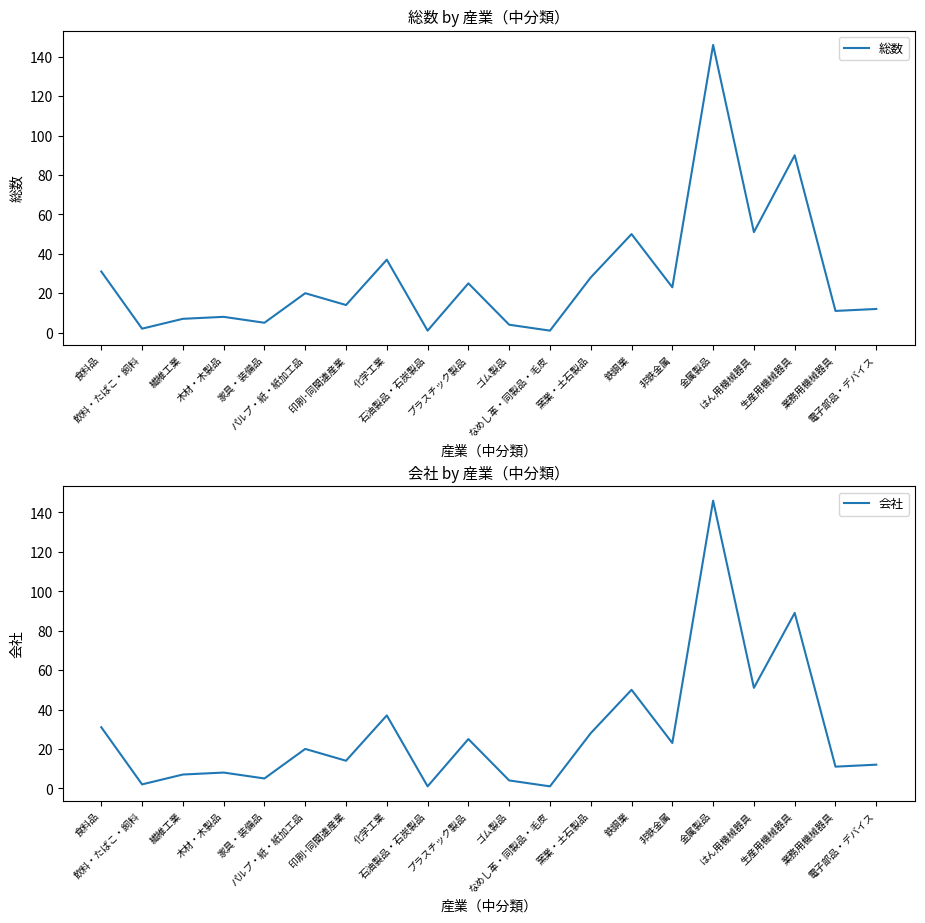

What is the average value of the 総数 series?

28